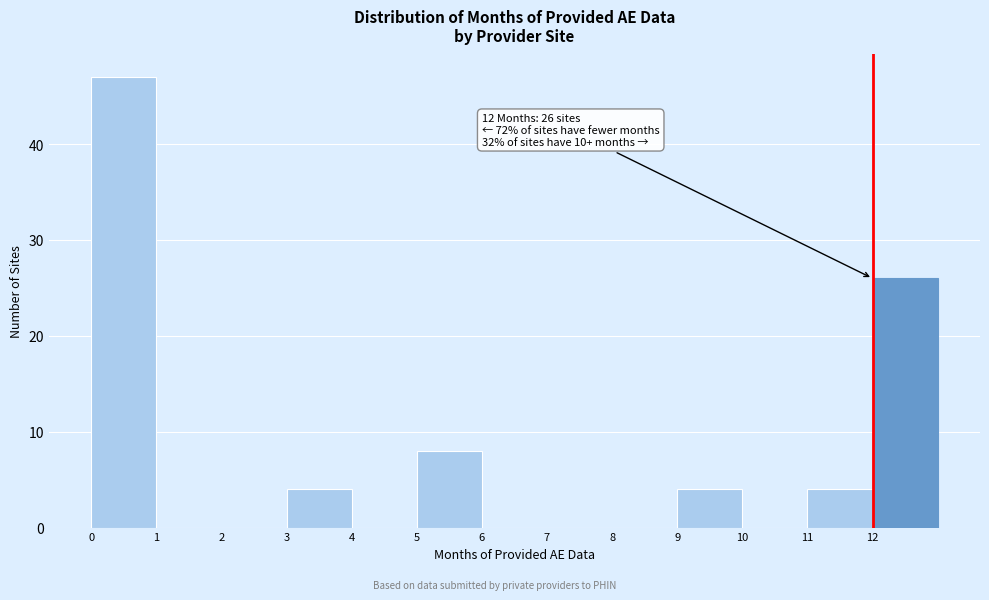

Over which range of the x-axis is the bar tallest?

0 to 1